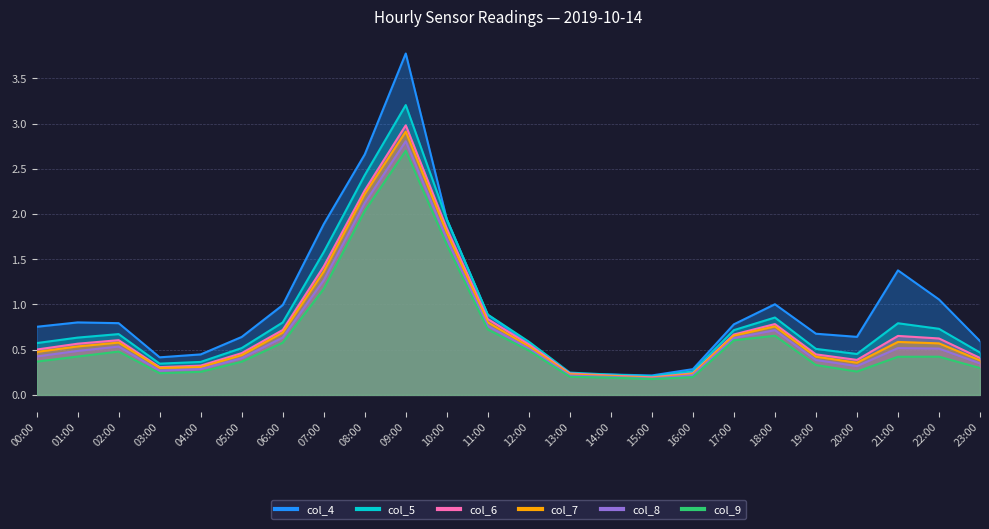

At 05:00, list the series in order from smallest to largest.

col_9, col_8, col_7, col_6, col_5, col_4